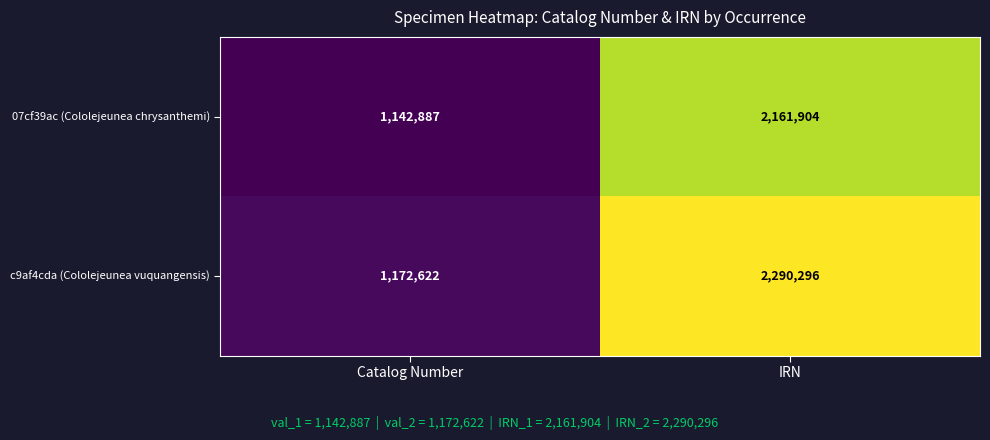

What is the approximate value of 07cf39ac (Cololejeunea chrysanthemi) at IRN, to the nearest 50?

2161900